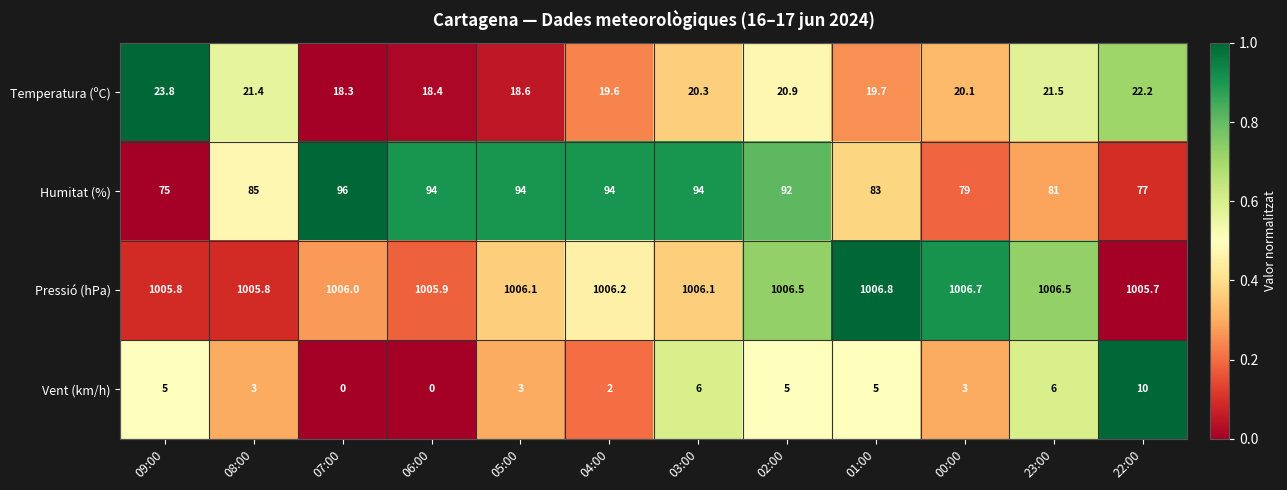

Rank the series by their maximum value, from lowest to highest.

Vent (km/h), Temperatura (ºC), Humitat (%), Pressió (hPa)